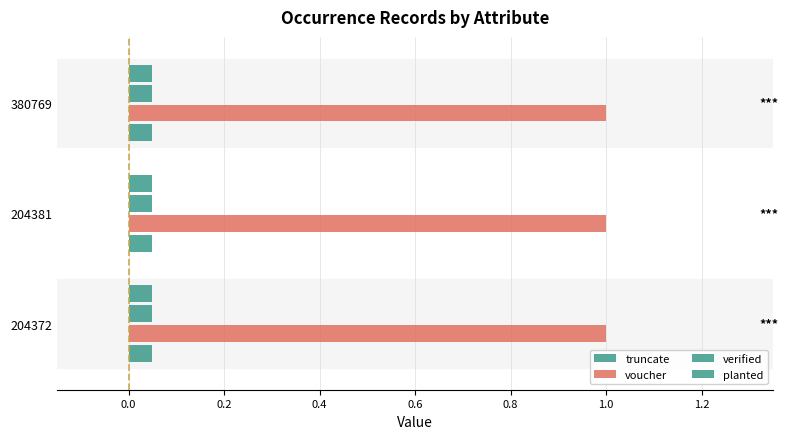

What is the value of the voucher bar at the 2nd from the left?

1